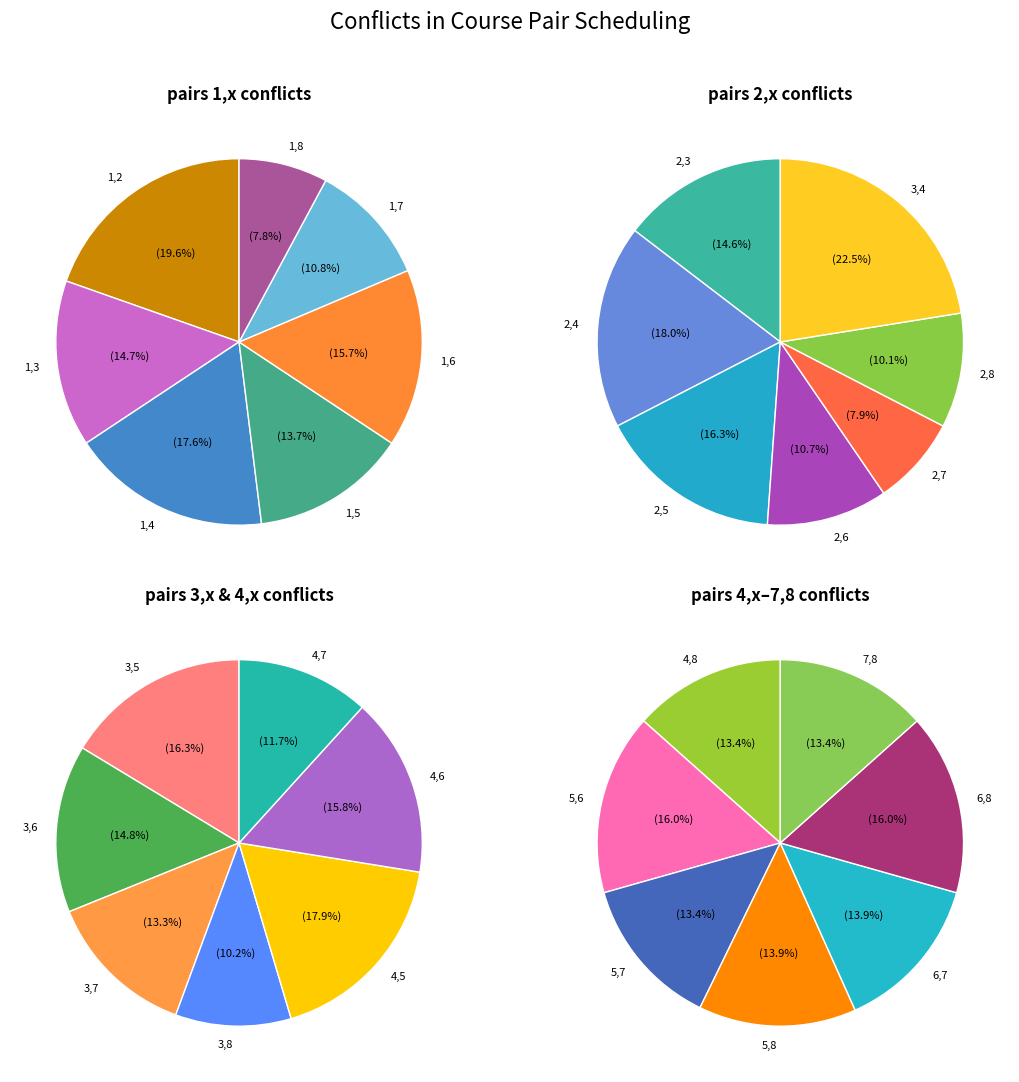

Count the number of slices in the pie.

28